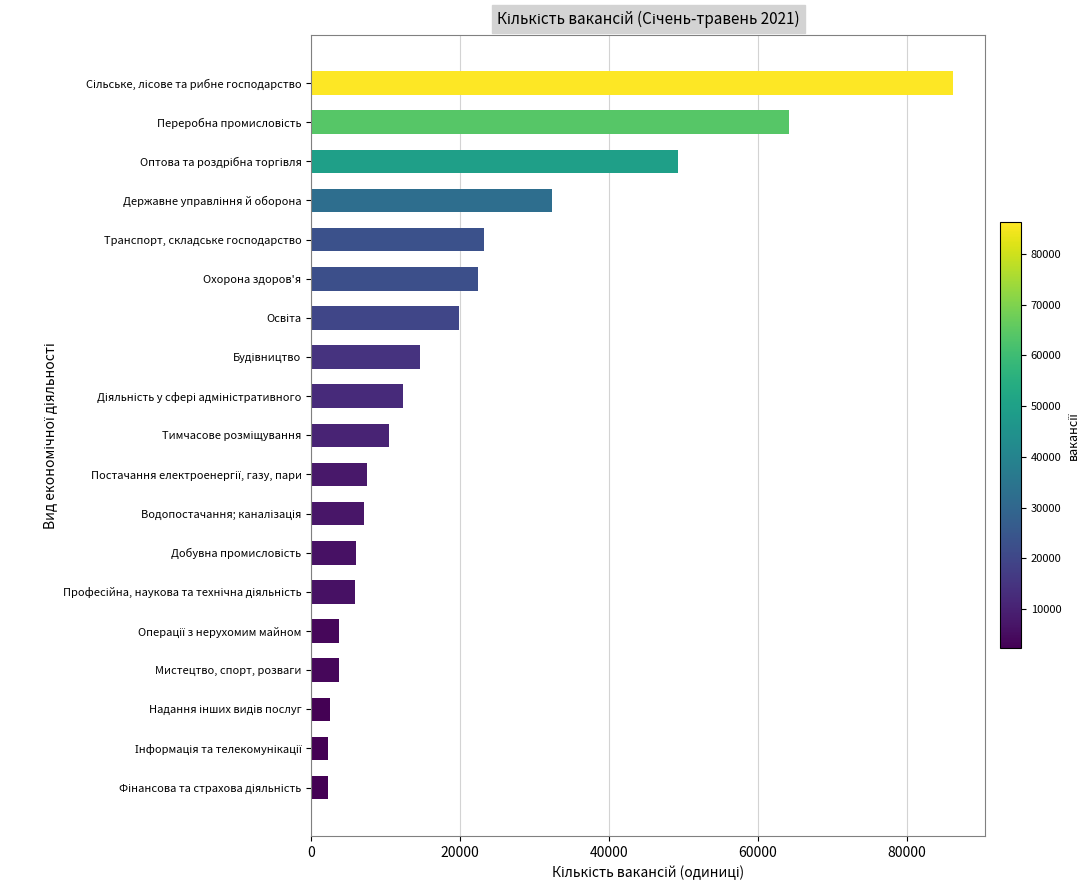

What is the sum of all values?

375707